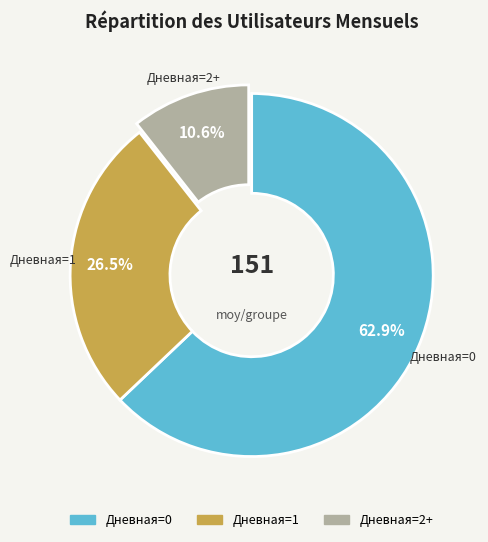

Does any single category account for the majority?

Yes